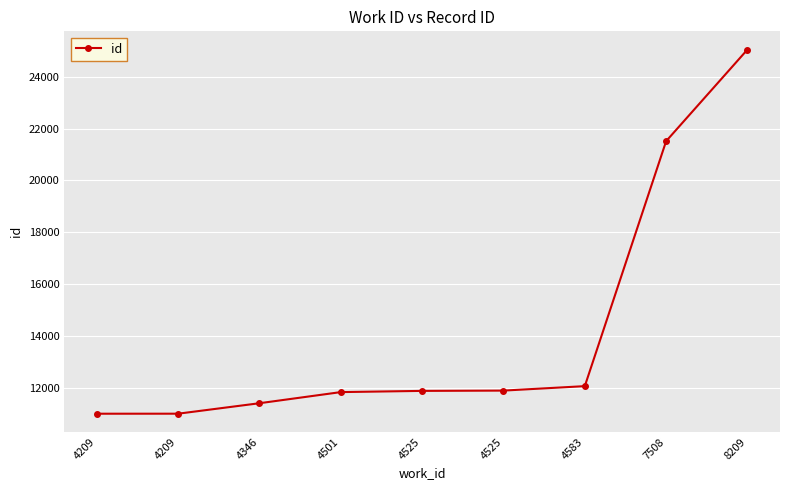

At which label is the value closest to 18023?

7508